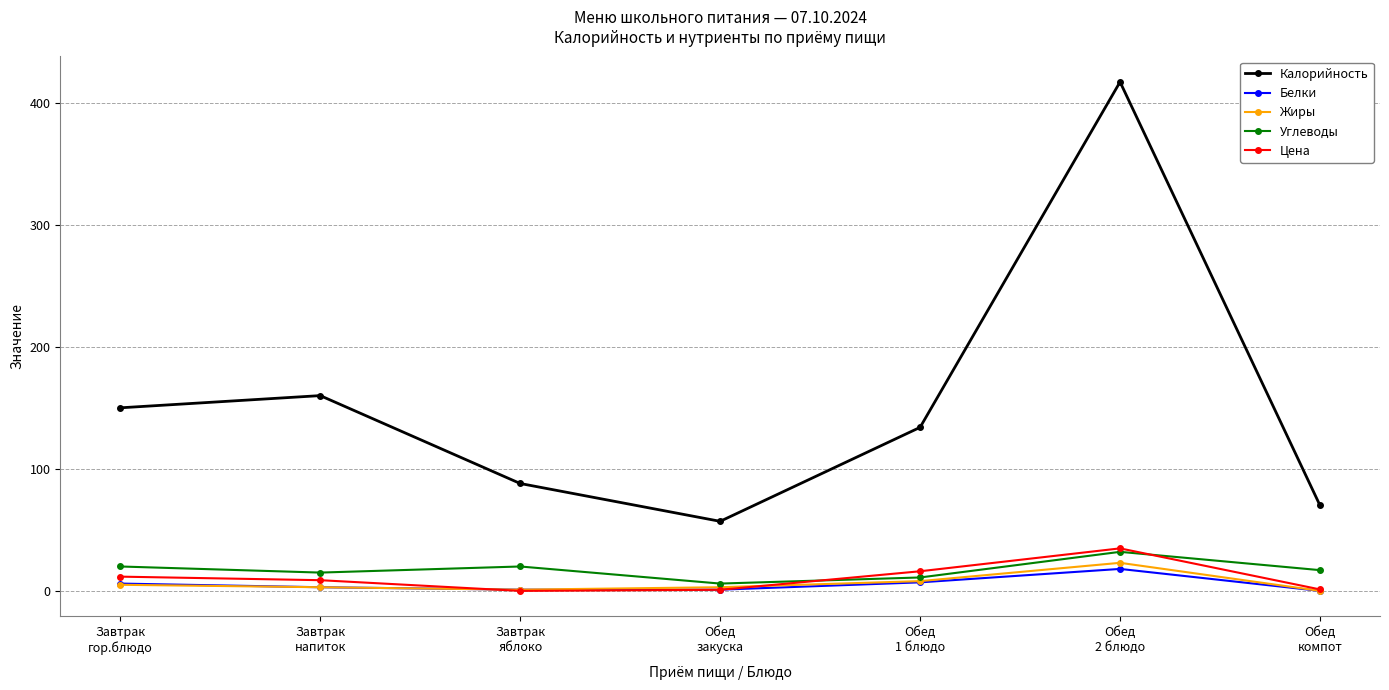

What is the sum of the Цена values at Обед
компот and Обед
закуска?

2.1